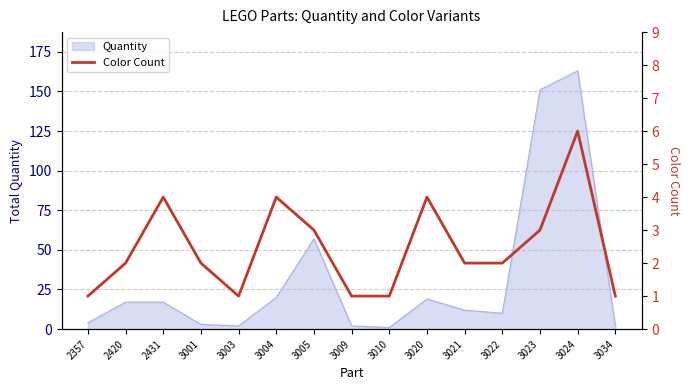

How many interior local peaks (higher than both neighbors) does the data have?

4